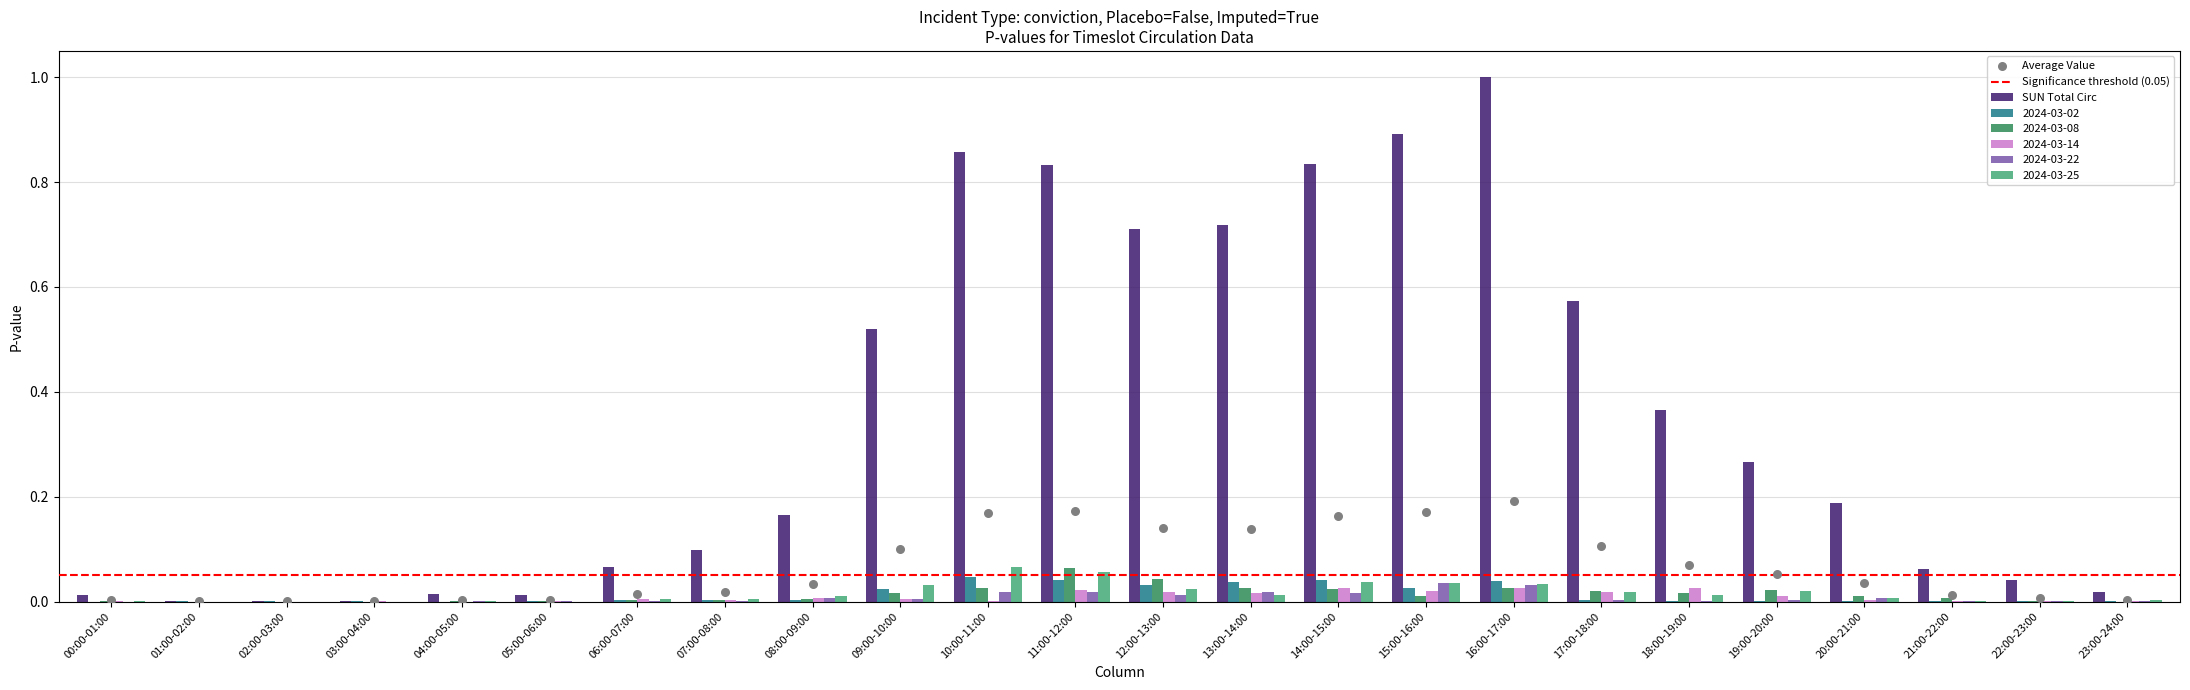

Which series has the largest total across all categories?

SUN Total Circ